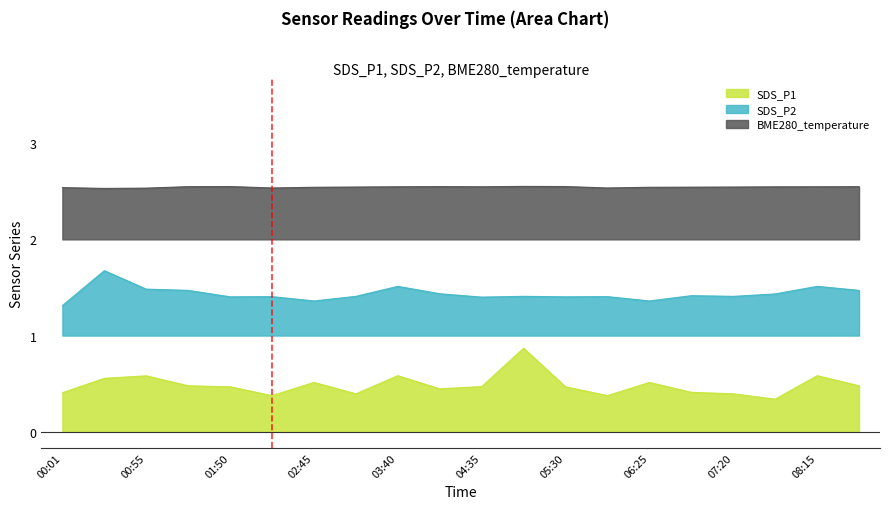

At which label does BME280_temperature first exceed 76?

00:01